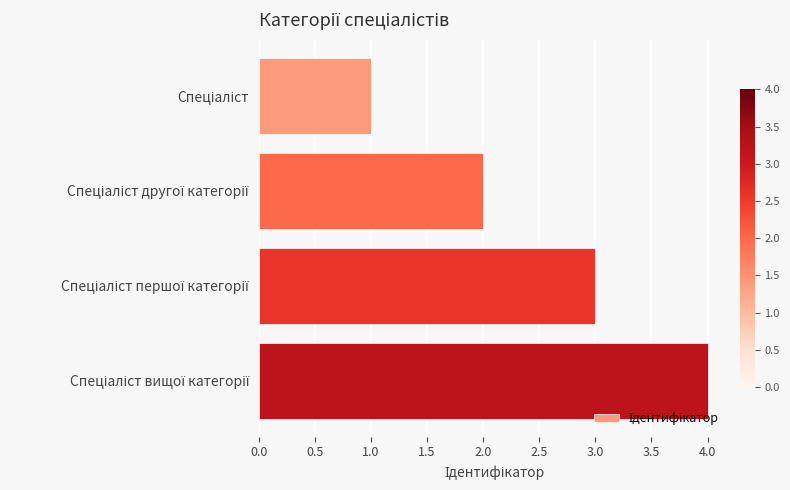

What is the sum of all values?

10